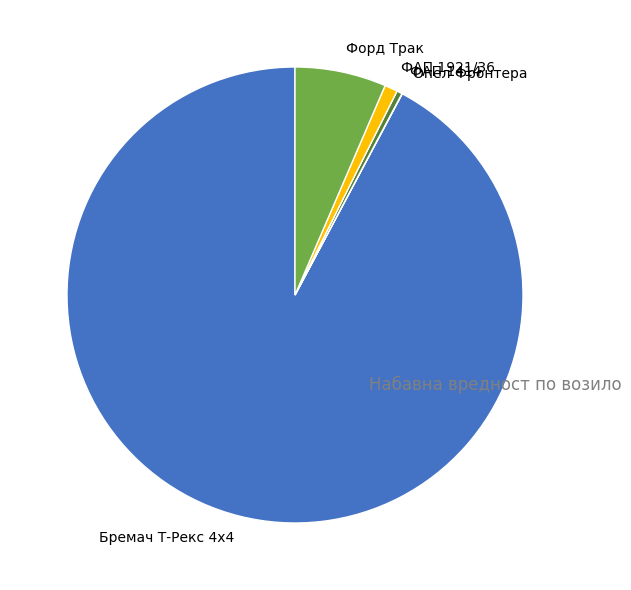

Which has a higher value, ФАП 1921/36 or Бремач Т-Рекс 4х4?

Бремач Т-Рекс 4х4